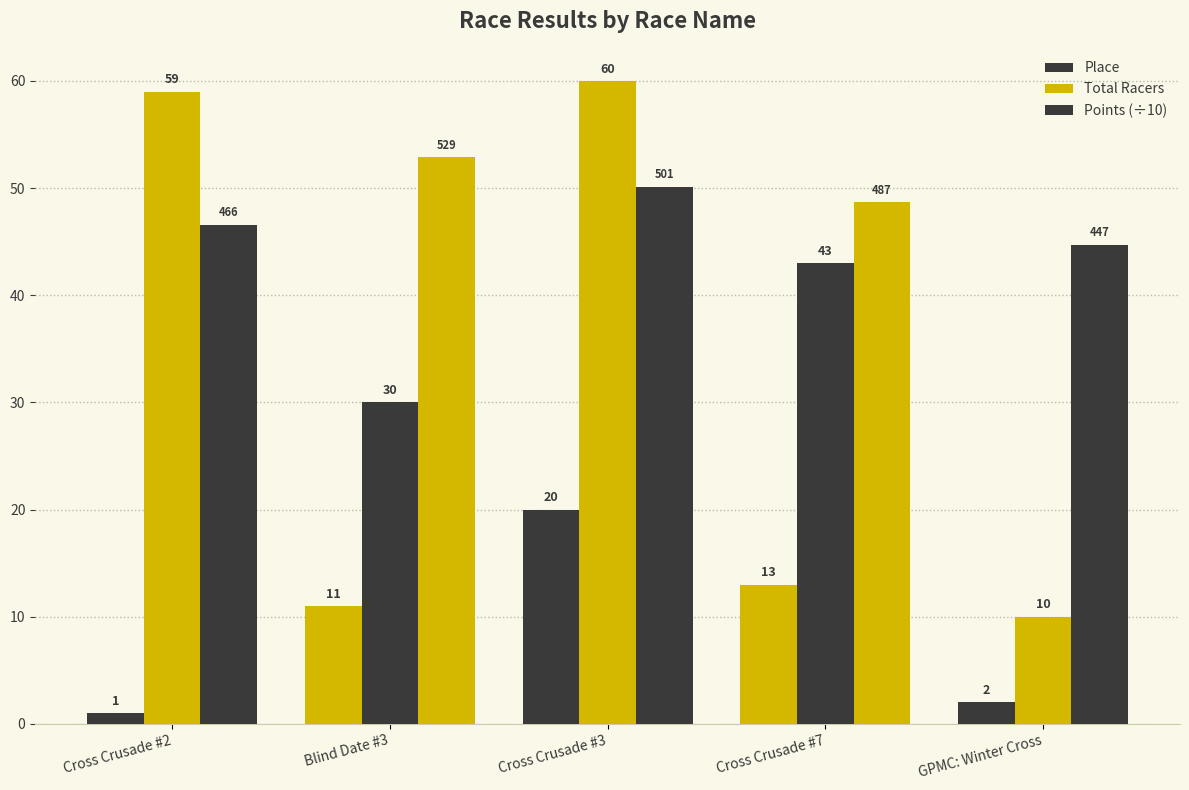

How many data points in Total Racers are less than 43?

2